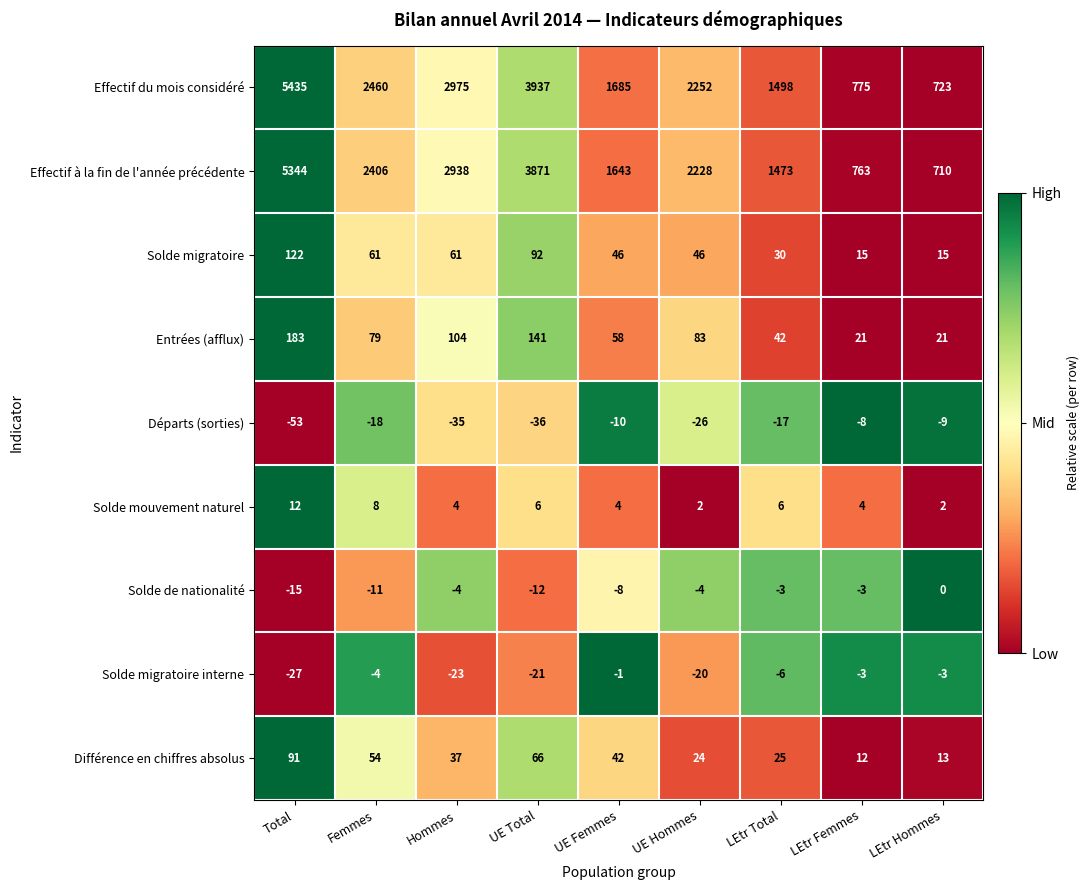

Count the number of data series in this chart.

9